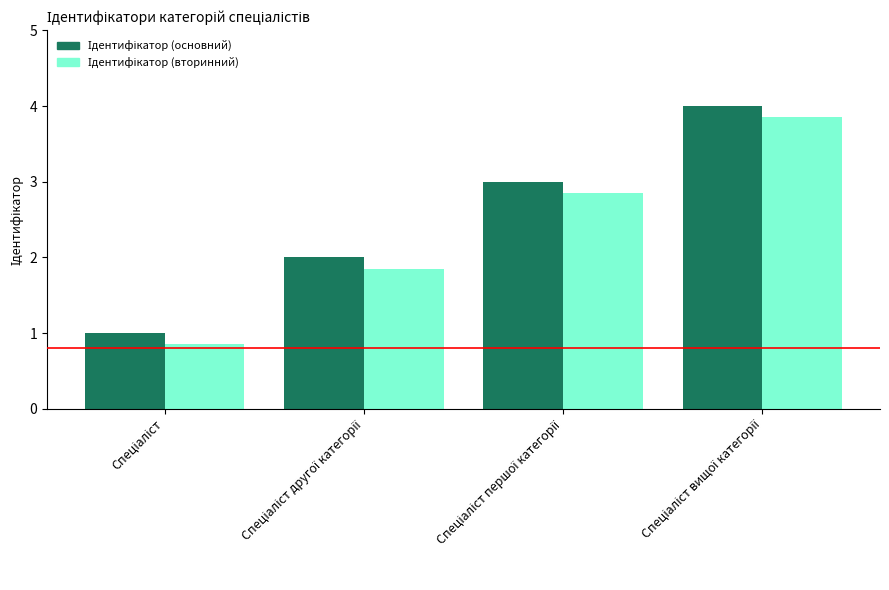

Is it true that Ідентифікатор (вторинний) equals 1.3 at Спеціаліст другої категорії?

False